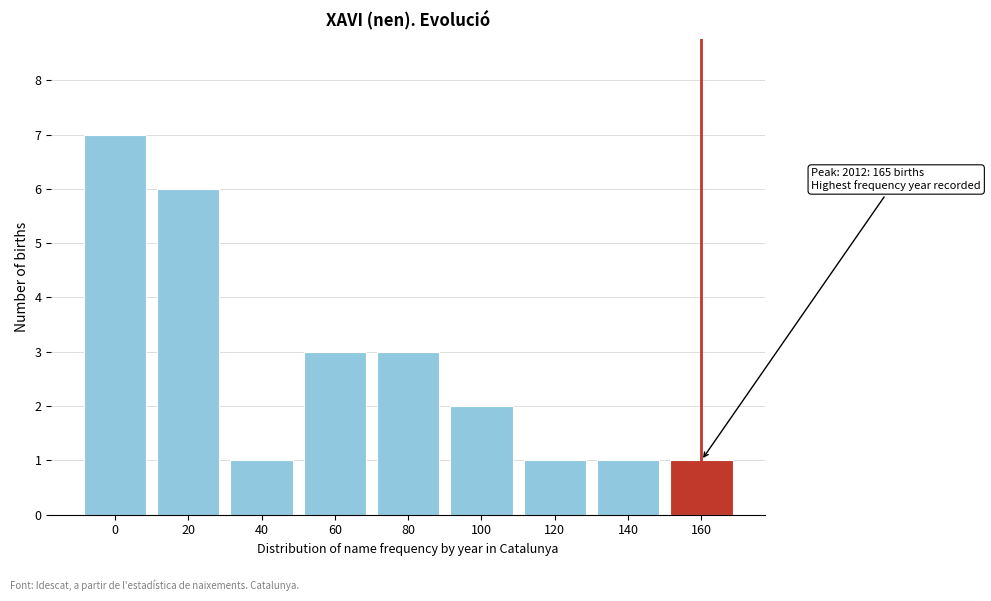

Reading left to right, what are all the values shown in this chart?

7	6	1	3	3	2	1	1	1